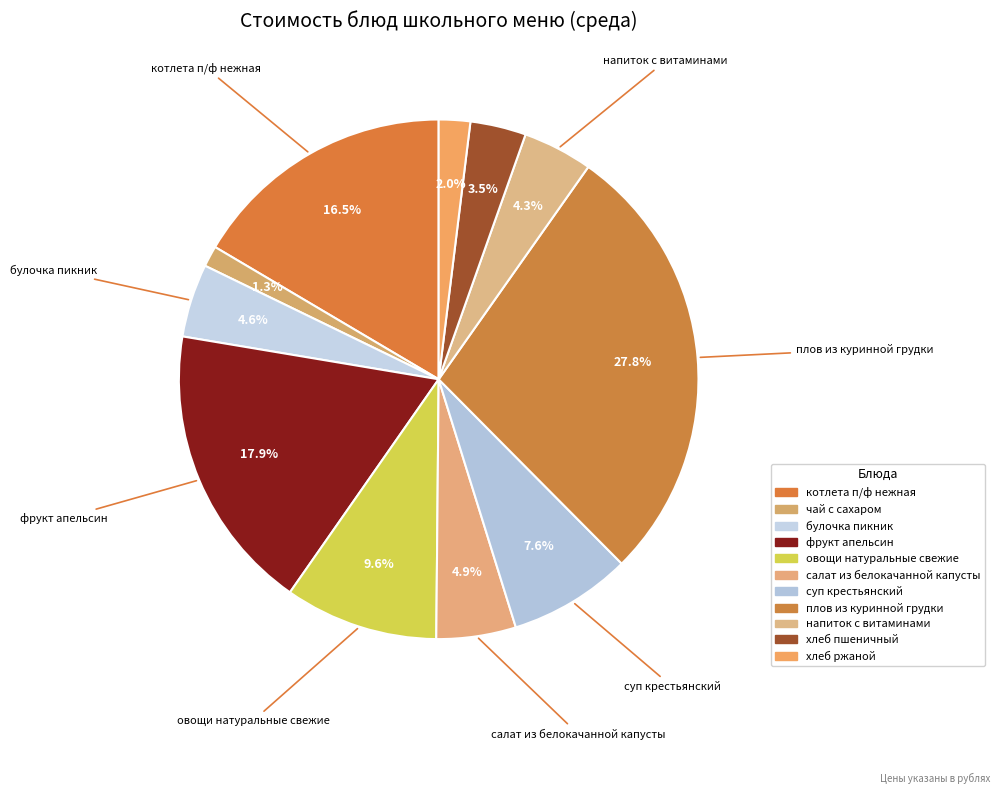

Combined, what portion of the pie is овощи натуральные свежие and булочка пикник?

14.1%